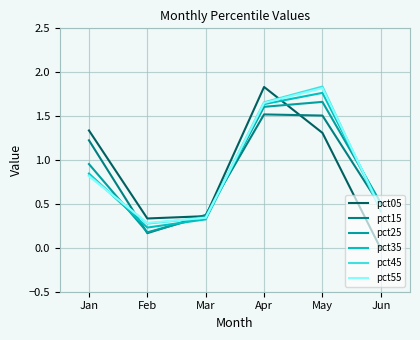

After their last crossing, which series has the higher values: pct55 or pct05?

pct55